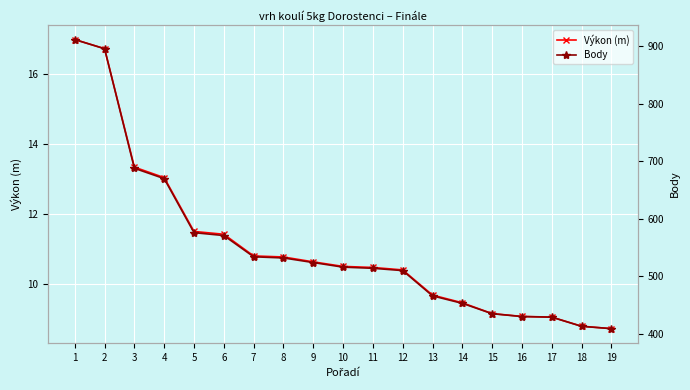

What is the sum of all Body values?

10478.0